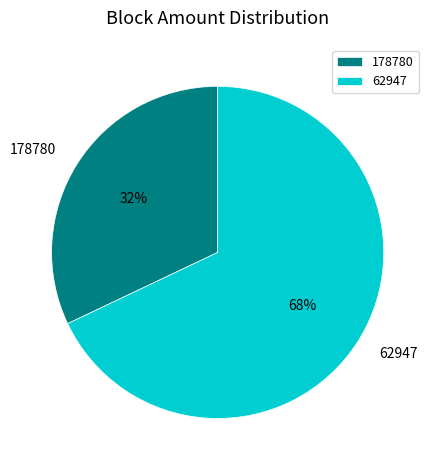

True or false: 62947 accounts for 68% of the total.

True